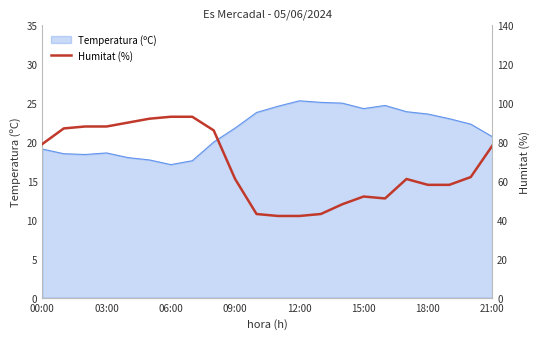

What is the minimum value for Temperatura (ºC)?

17.1